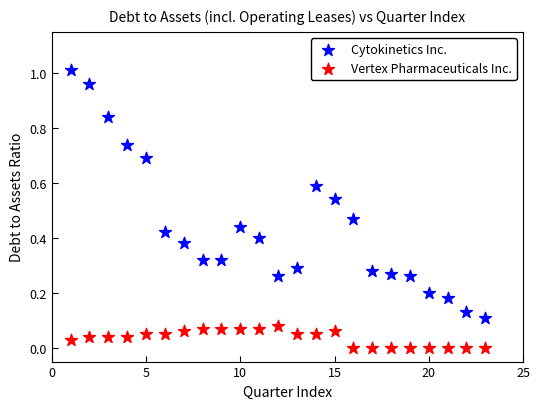

Which series reaches the minimum Y coordinate?

Vertex Pharmaceuticals Inc.